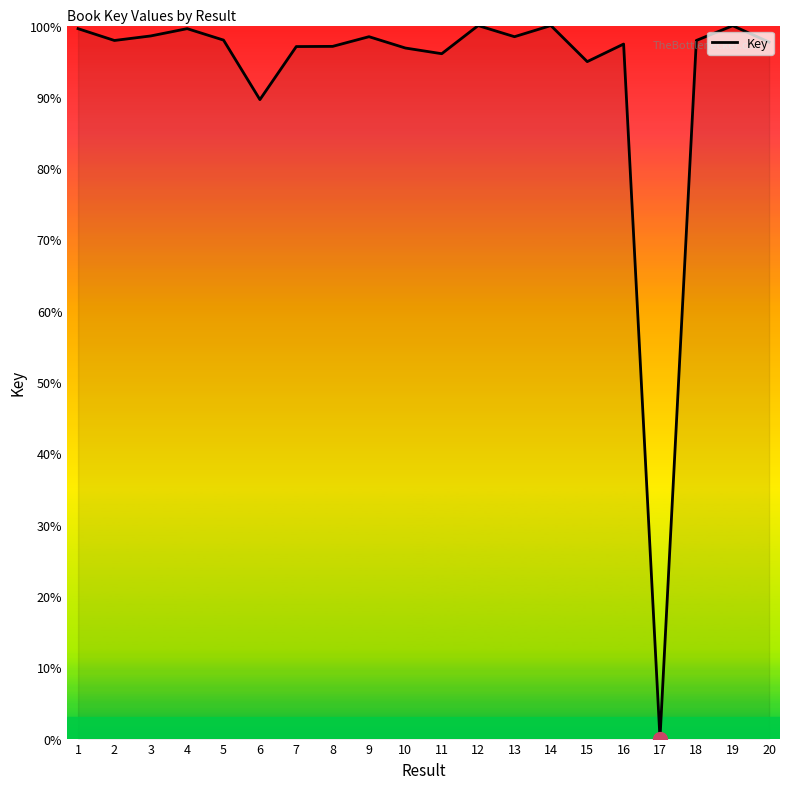

Which has a higher value, 12 or 6?

12